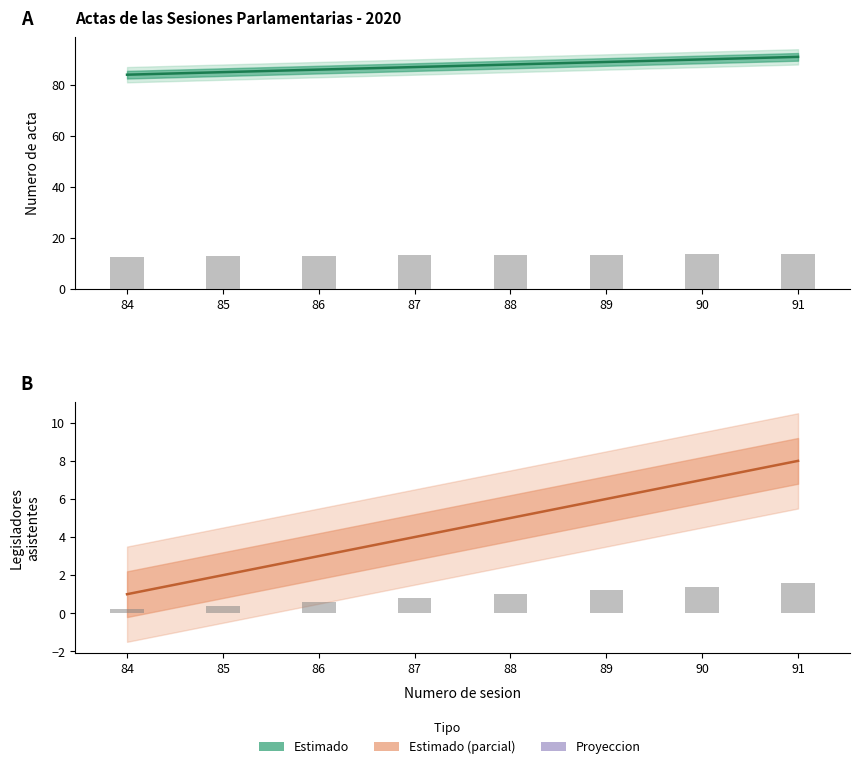

What is the value of the Numero de acta (Estimado) bar at the 5th from the left?

88